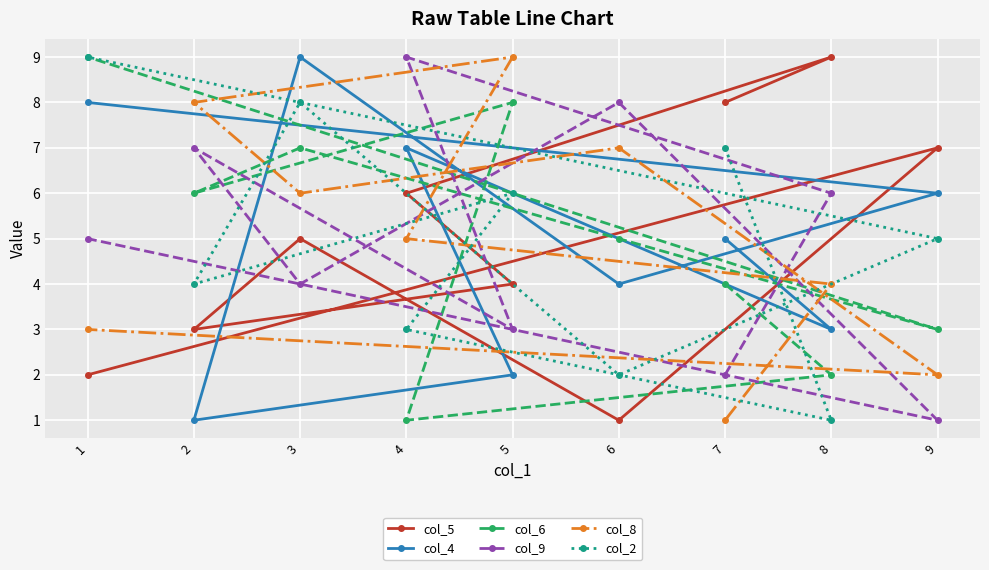

Where is the first local minimum for col_9?

5